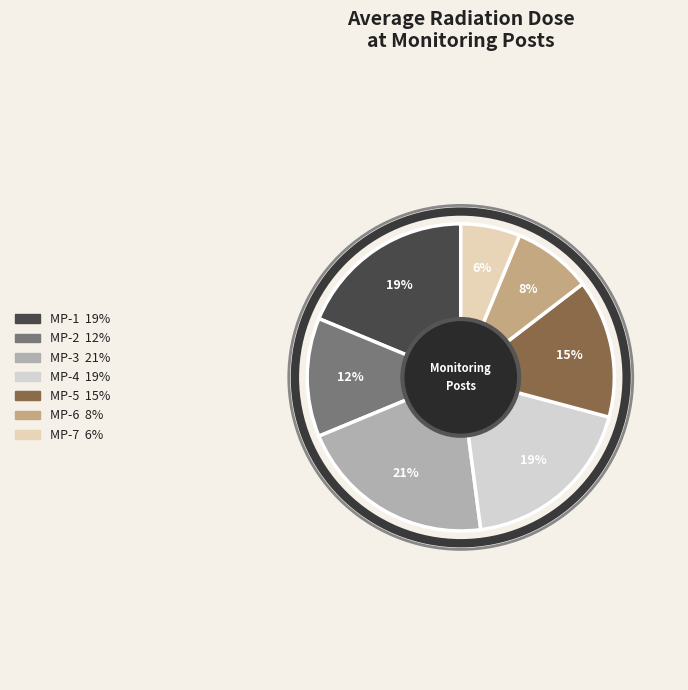

To the nearest percent, what portion does MP-3 represent?

21%